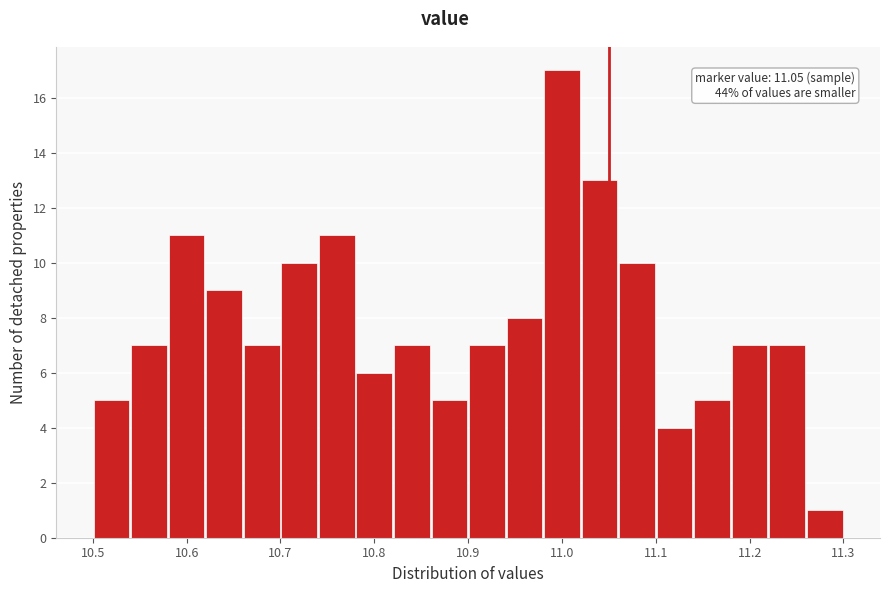

Over which range of the x-axis is the bar tallest?

10.98 to 11.02